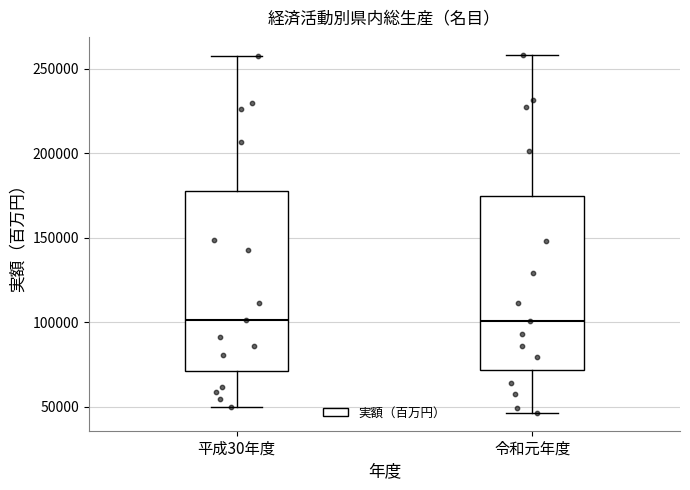

Reading left to right, read every box against the y-axis: the position of its median line, the range the box covers, and the ends of its whiskers. The values are not printed on the chart, so give them approximately, as read against the axis.

平成30年度: median 100000, box 70000 to 175000, whiskers 50000 to 255000
令和元年度: median 100000, box 70000 to 175000, whiskers 45000 to 260000